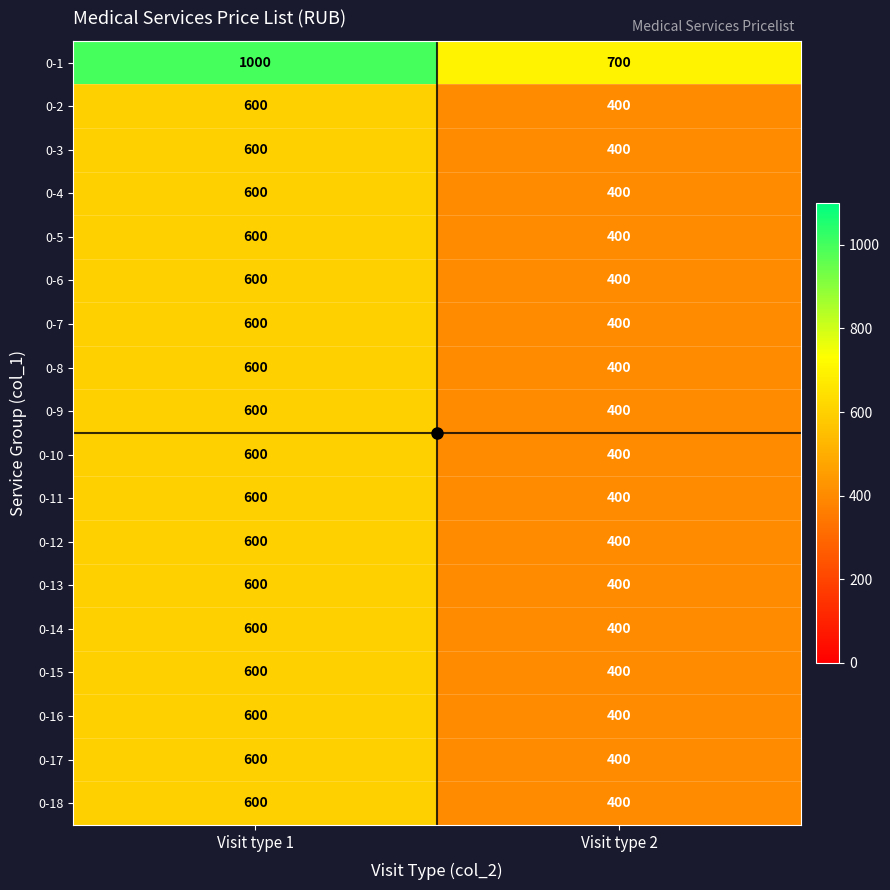

How many series are shown in this chart?

18